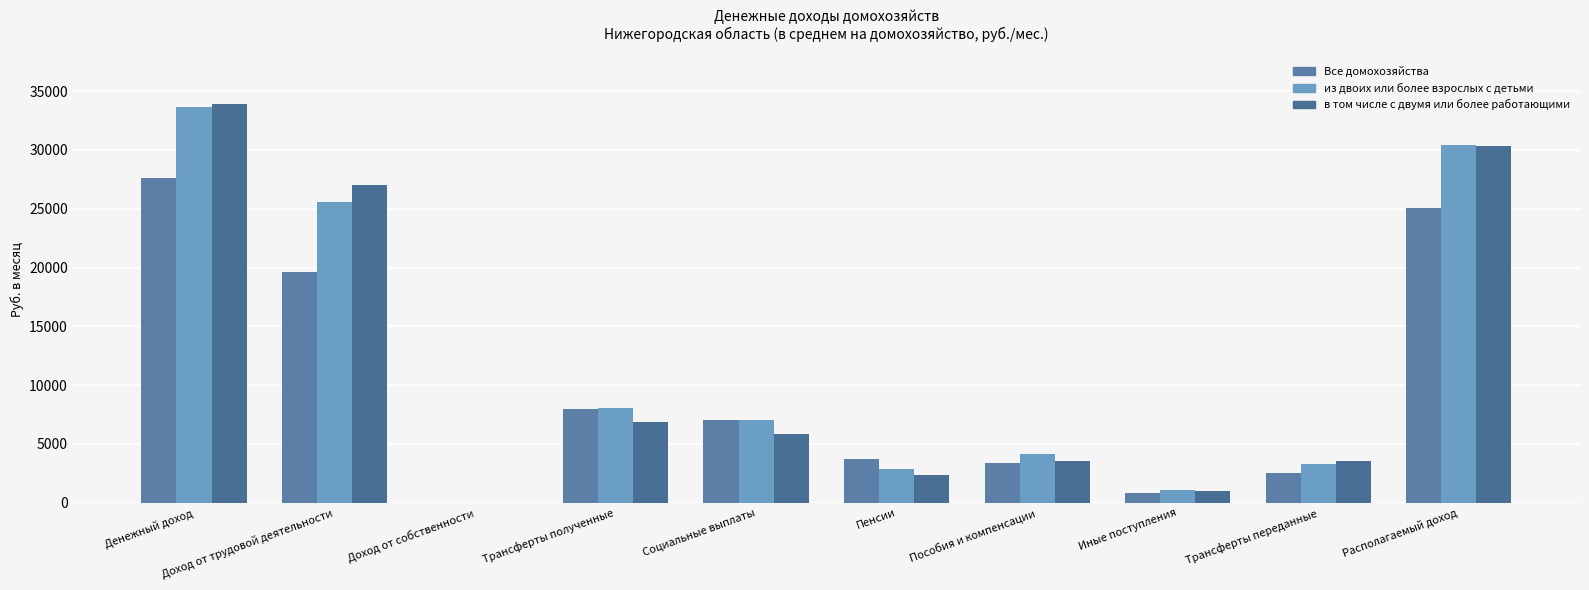

Are the bars grouped side by side (vs. stacked)?

Yes